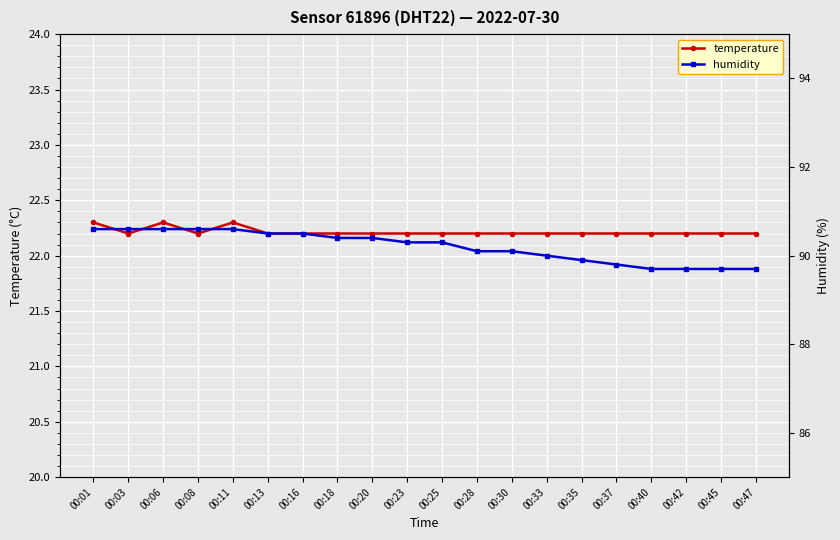

Rank the series by their maximum value, from highest to lowest.

humidity, temperature